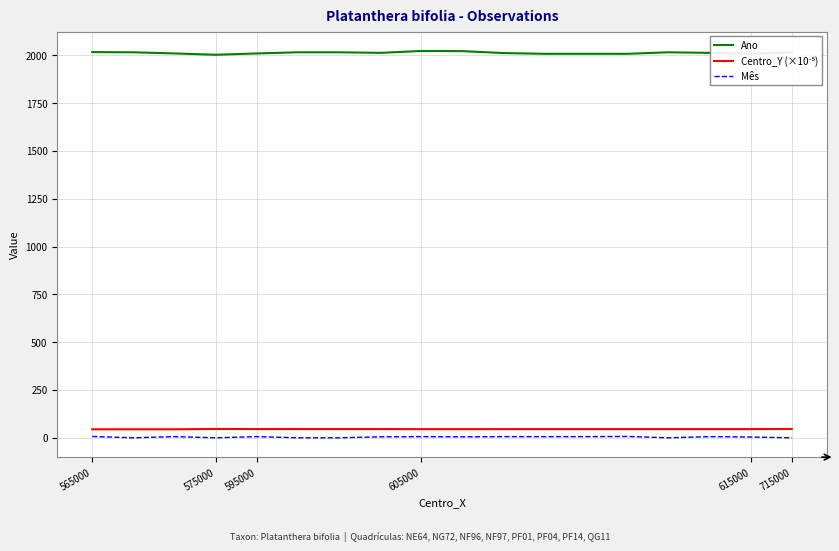

What is the maximum value shown in the chart?

2023.0